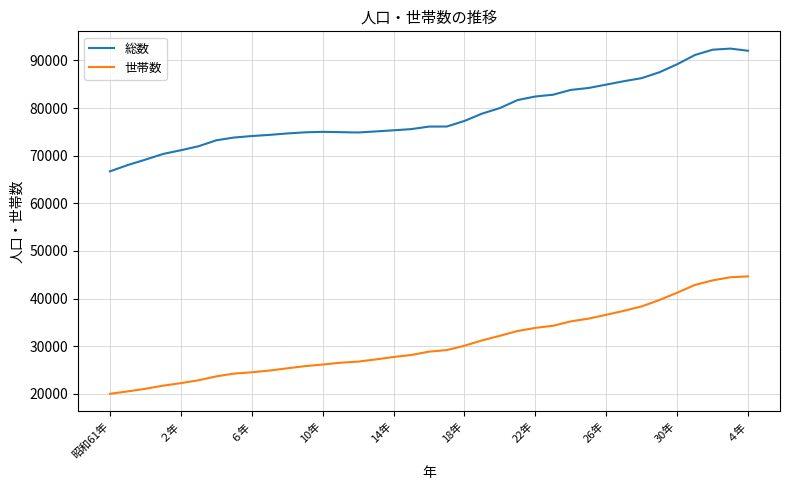

True or false: 世帯数 and 総数 cross at least once.

False